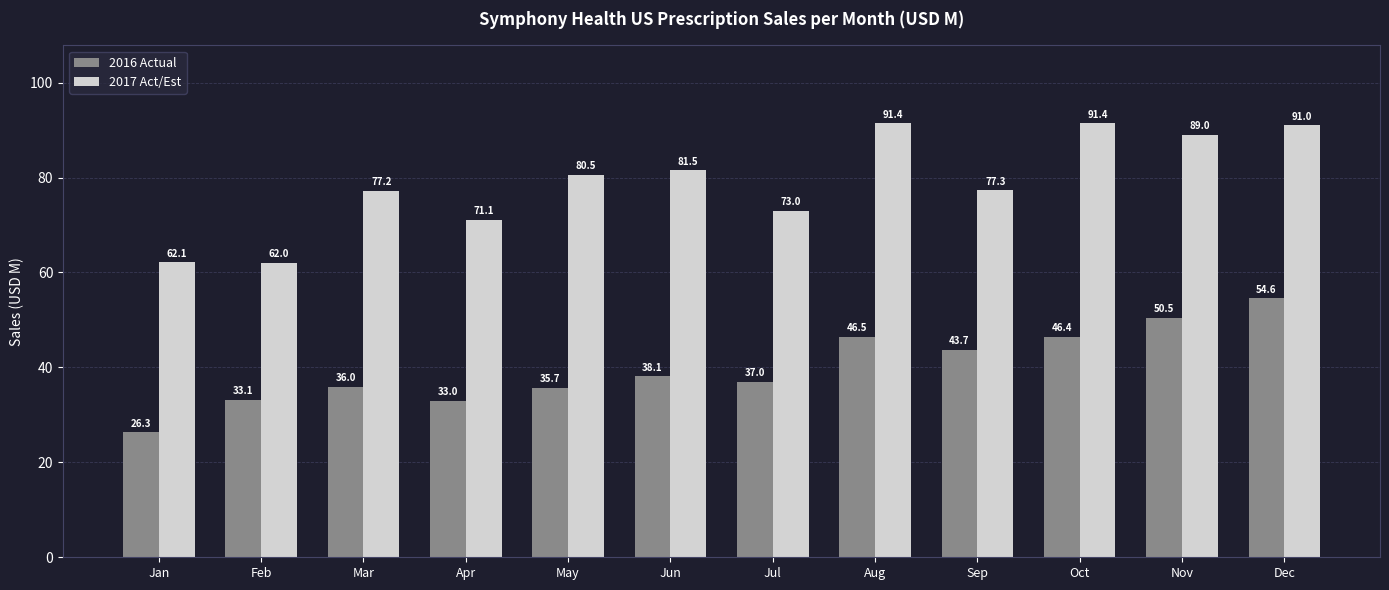

What is the smallest value displayed?

26.3